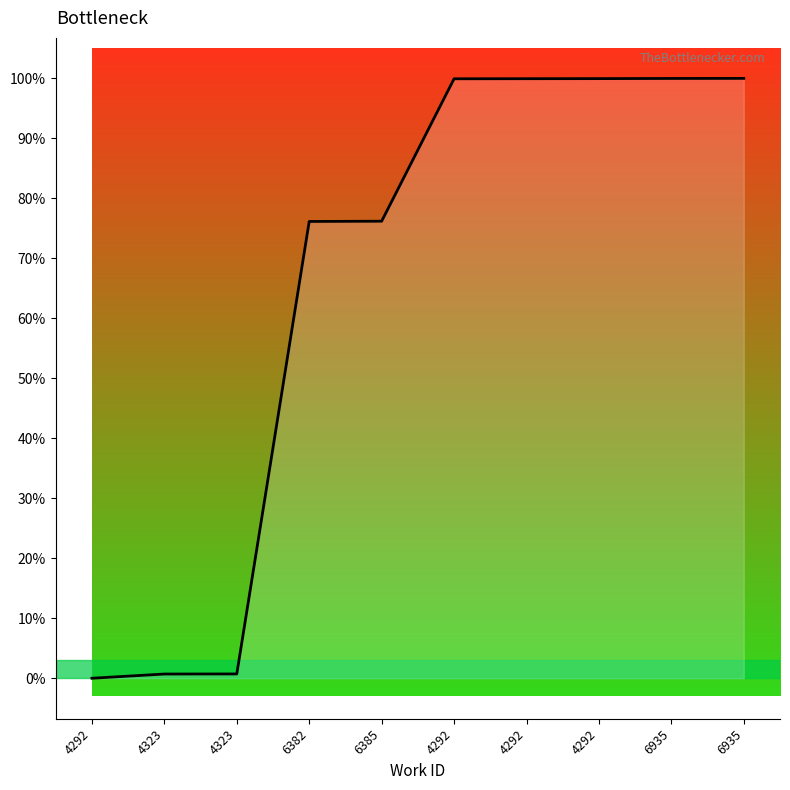

Is this an area chart (filled region under the line)?

Yes